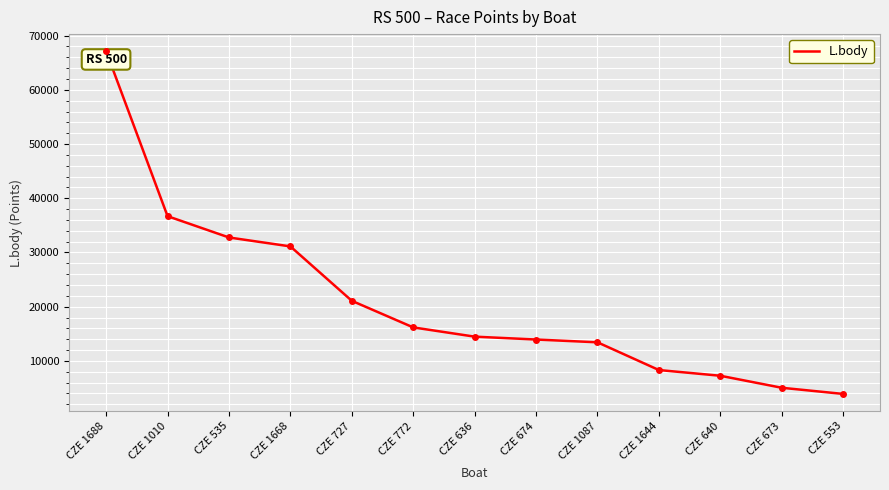

Where is the data nearest to the value 35513?

CZE 1010